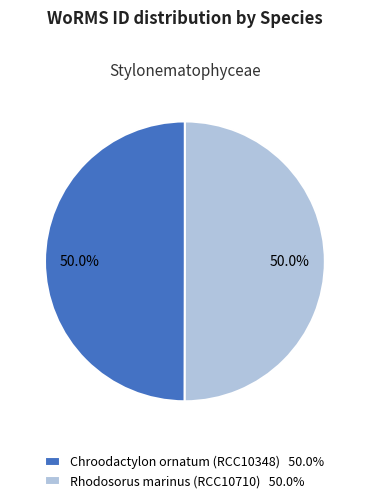

What is the ratio of the value at Rhodosorus marinus (RCC10710) 50.0% to the value at Chroodactylon ornatum (RCC10348) 50.0%?

1.0